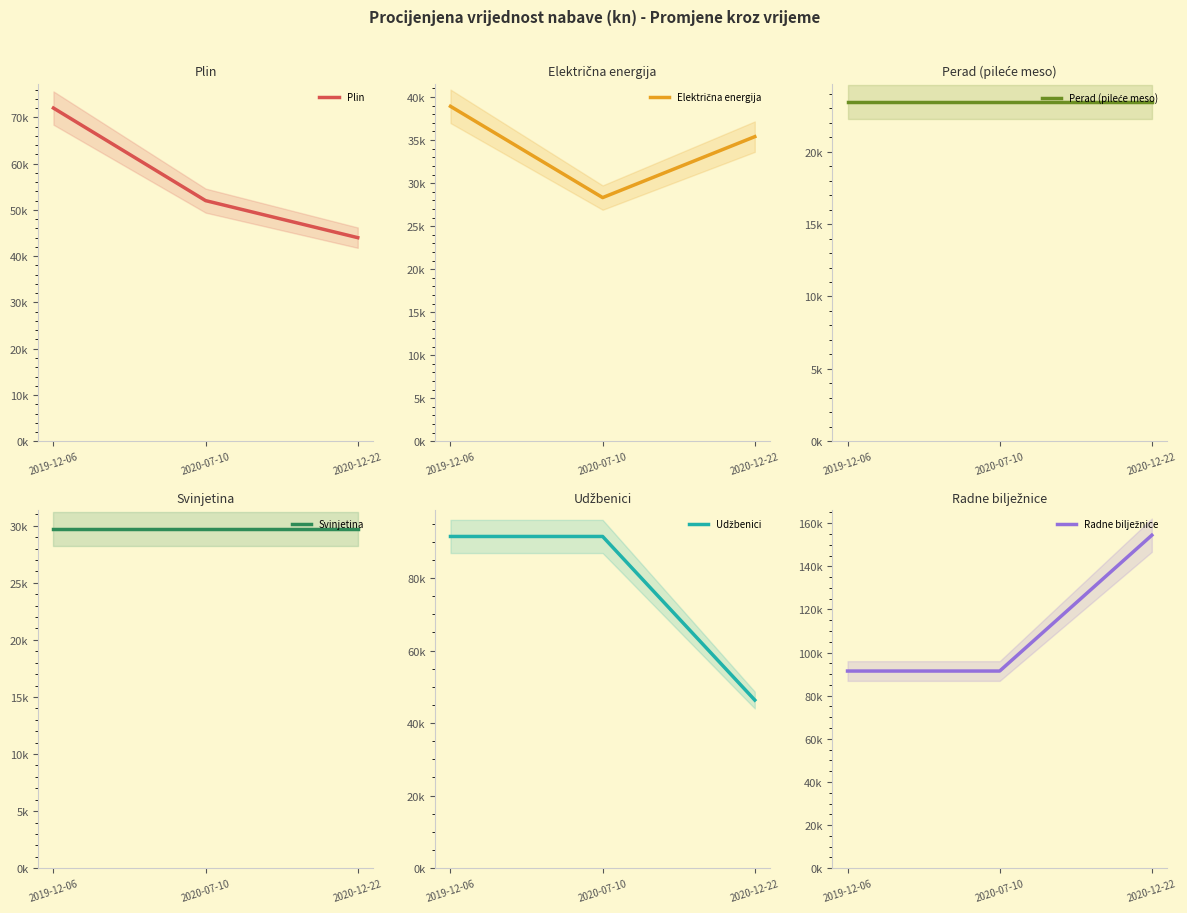

Count the number of data series in this chart.

6